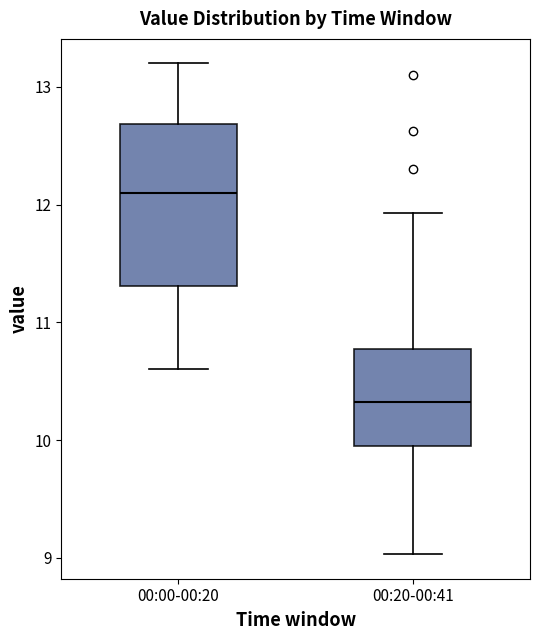

Which box is the tallest, from its lower edge to its upper edge?

00:00-00:20